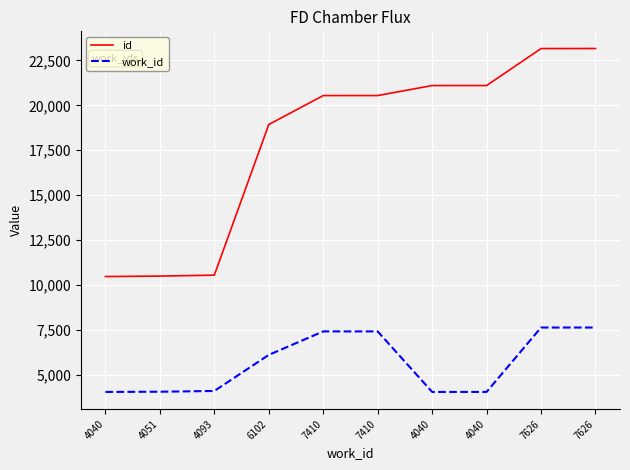

What are all the series names shown in the legend?

id, work_id